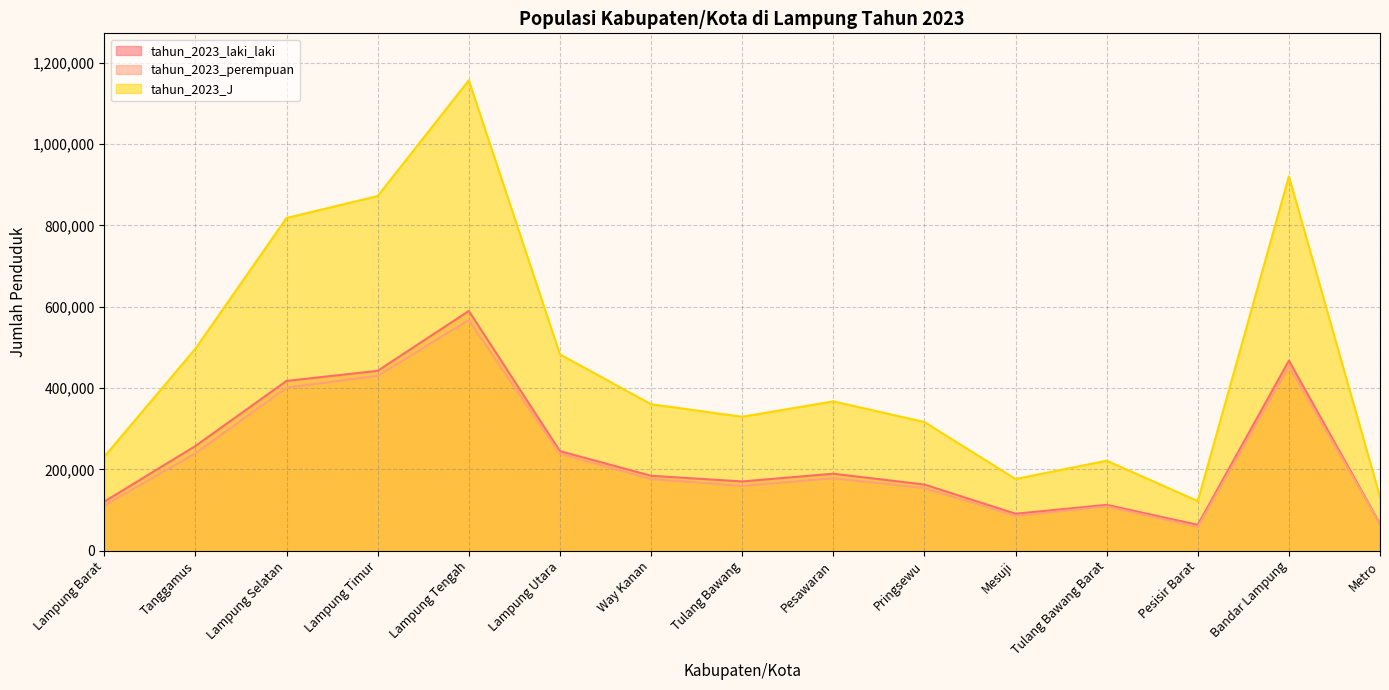

Does the chart display data point markers on the line(s)?

No